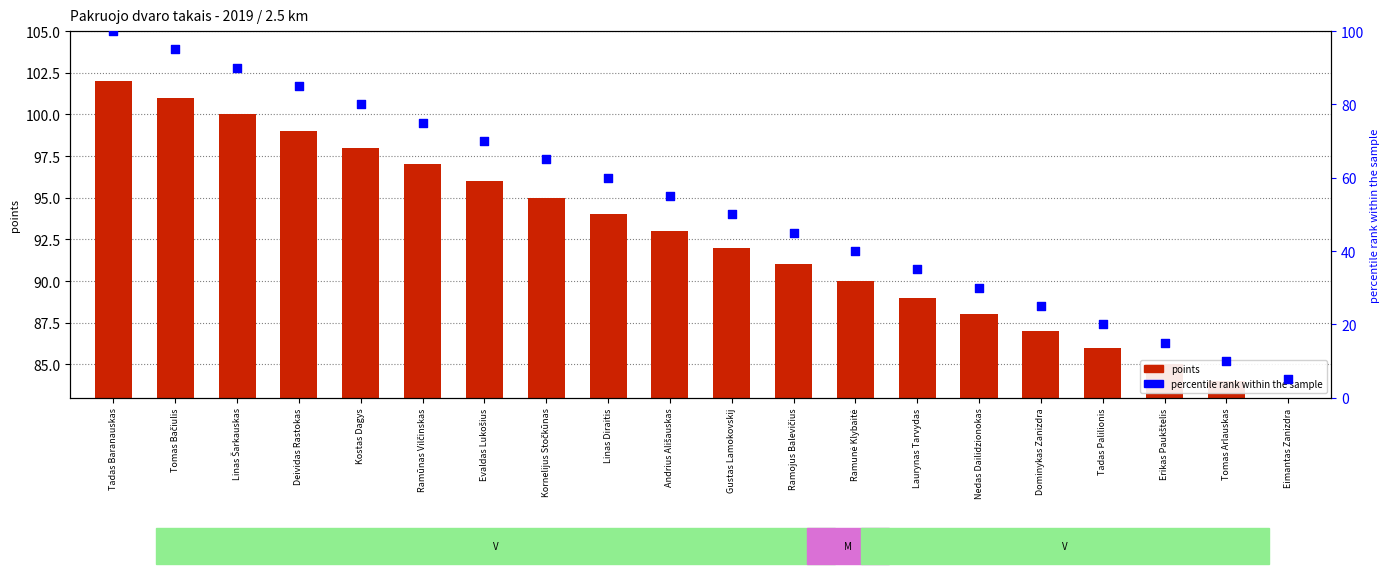

Is the value of points at Tomas Arlauskas greater than the value of percentile rank within the sample at Kostas Dagys?

Yes